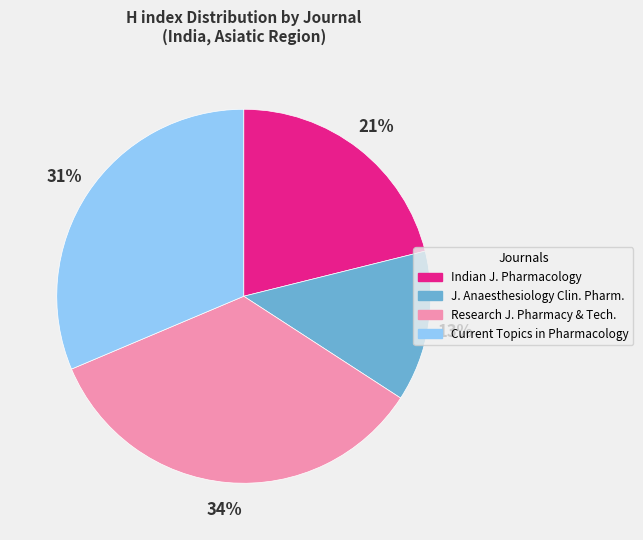

Is there a majority slice in this chart?

No